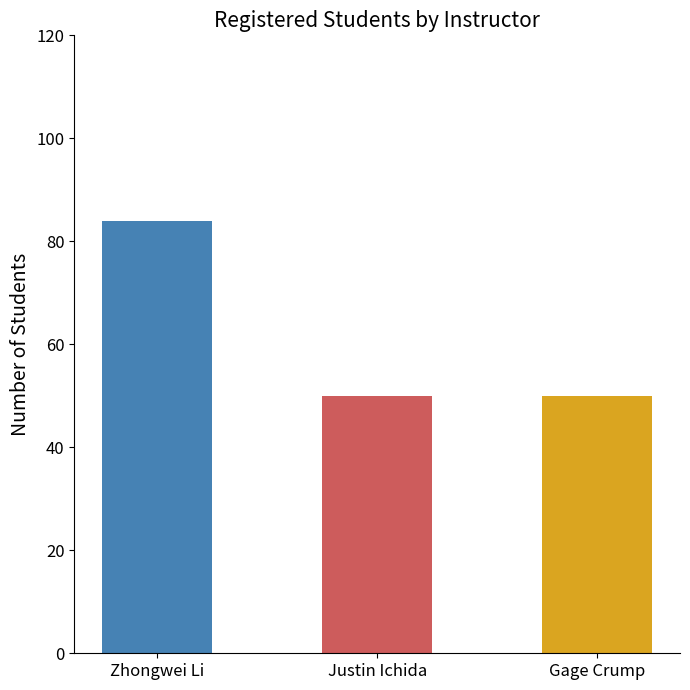

What is the value of the Registered bar at the 1st from the left?

84